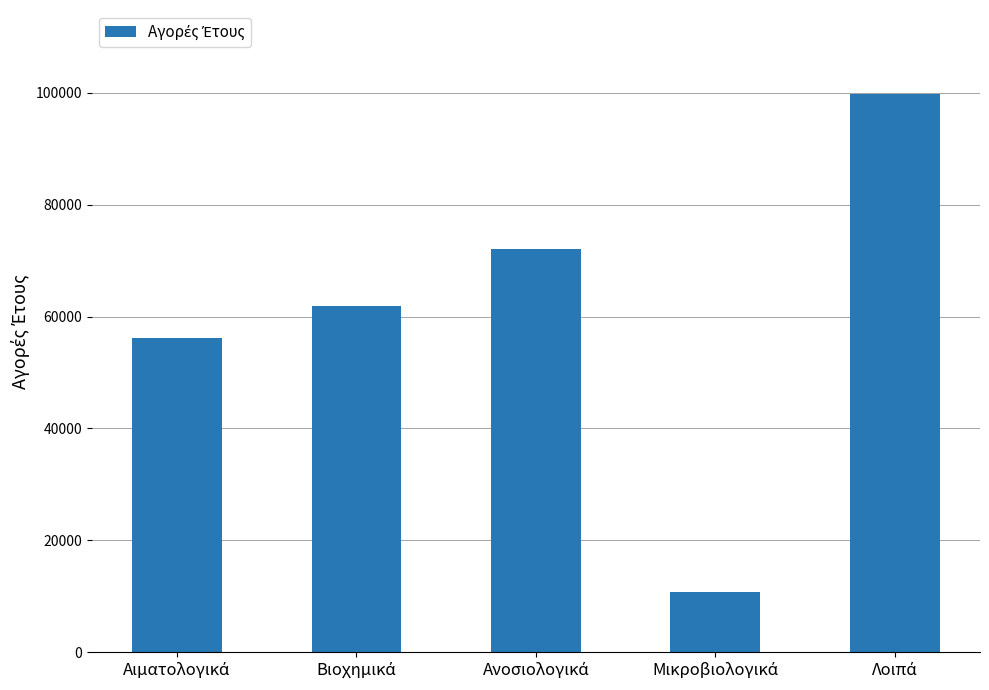

What is the difference between the second highest and second lowest values?

15868.4